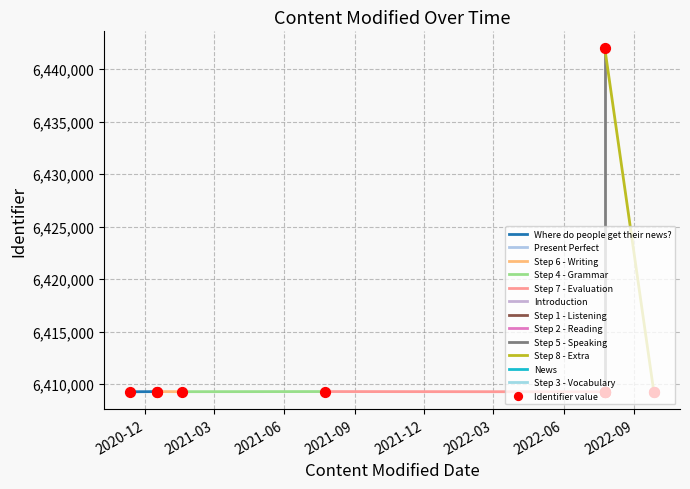

Which has a higher value, Step 3 - Vocabulary or Step 1 - Listening?

Step 3 - Vocabulary